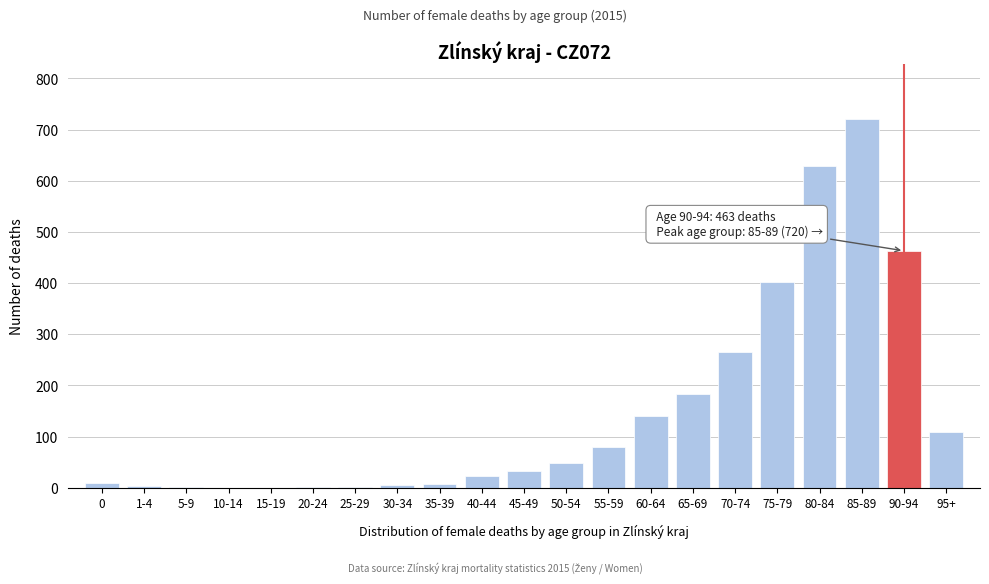

What is the change in value from 15-19 to 95+?

+109